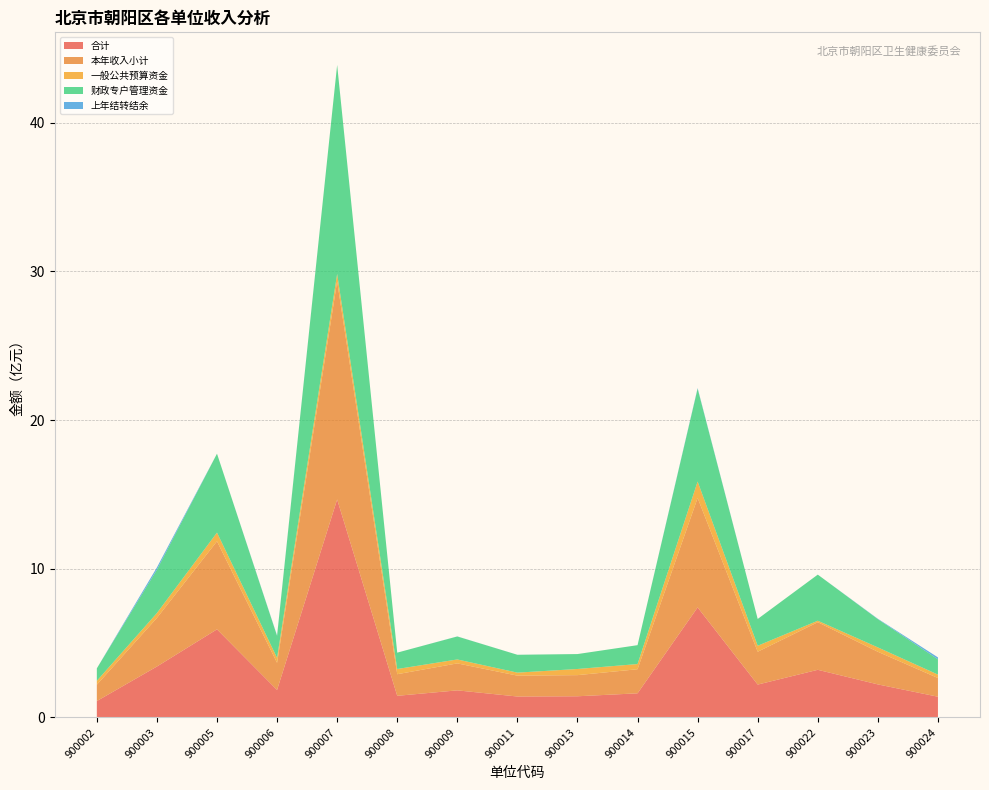

Reading left to right, what are all the values shown in this chart?

合计: 900002=109921694.8	900003=342234490.2	900005=592288370.6	900006=184748884.8	900007=1466135886.0	900008=145234381.4	900009=181873287.4	900011=140522667.6	900013=142128005.4	900014=161985128.6	900015=739949652.1	900017=220814098.9	900022=320132640.0	900023=221908010.4	900024=139094619.9
本年收入小计: 900002=109921694.8	900003=326723790.2	900005=592288370.6	900006=182229096.8	900007=1466135886.0	900008=145234381.4	900009=181423287.4	900011=140327767.6	900013=142128005.4	900014=161985128.6	900015=736049652.1	900017=220814098.9	900022=320132640.0	900023=219449210.4	900024=125786619.9
一般公共预算资金: 900002=26043794.8	900003=32829602.7	900005=58489845.9	900006=33242401.9	900007=50749886.0	900008=35054381.4	900009=26423287.4	900011=20266767.6	900013=41357838.5	900014=34811861.4	900015=110489652.1	900017=40234405.6	900022=9989422.0	900023=29449210.4	900024=22999319.9
财政专户管理资金: 900002=83777900.0	900003=291424115.8	900005=530798524.7	900006=148099210.0	900007=1405386000.0	900008=110000000.0	900009=154600000.0	900011=120051000.0	900013=100433001.9	900014=127077523.8	900015=624560000.0	900017=180272276.0	900022=310143218.0	900023=190000000.0	900024=102510600.0
上年结转结余: 900002=0.0	900003=15510700.0	900005=0.0	900006=2519787.9	900007=0.0	900008=0.0	900009=450000.0	900011=194900.0	900013=0.0	900014=0.0	900015=3900000.0	900017=0.0	900022=0.0	900023=2458800.0	900024=13308000.0